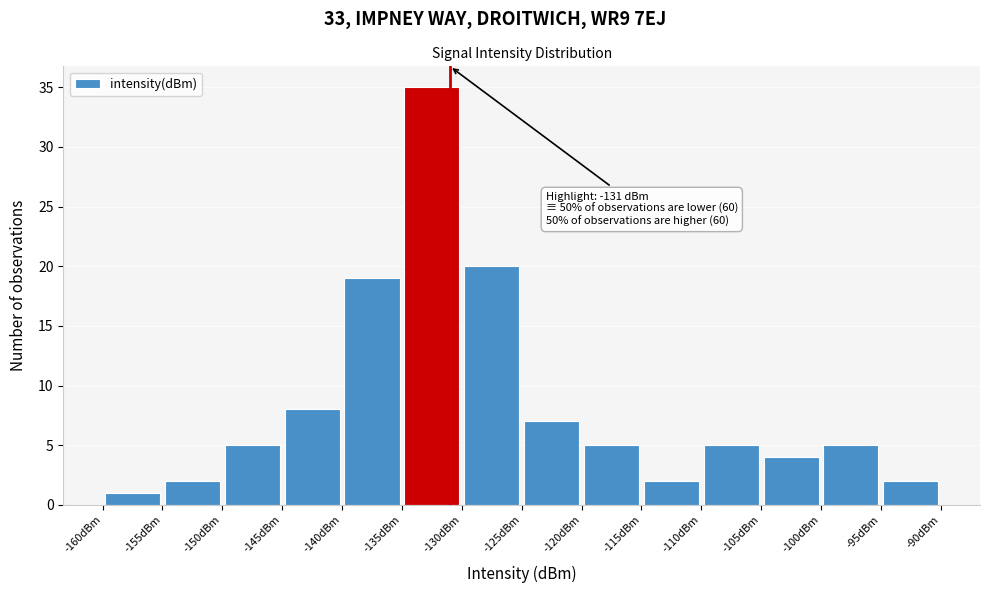

Which range on the x-axis has the tallest bar?

-135 to -130